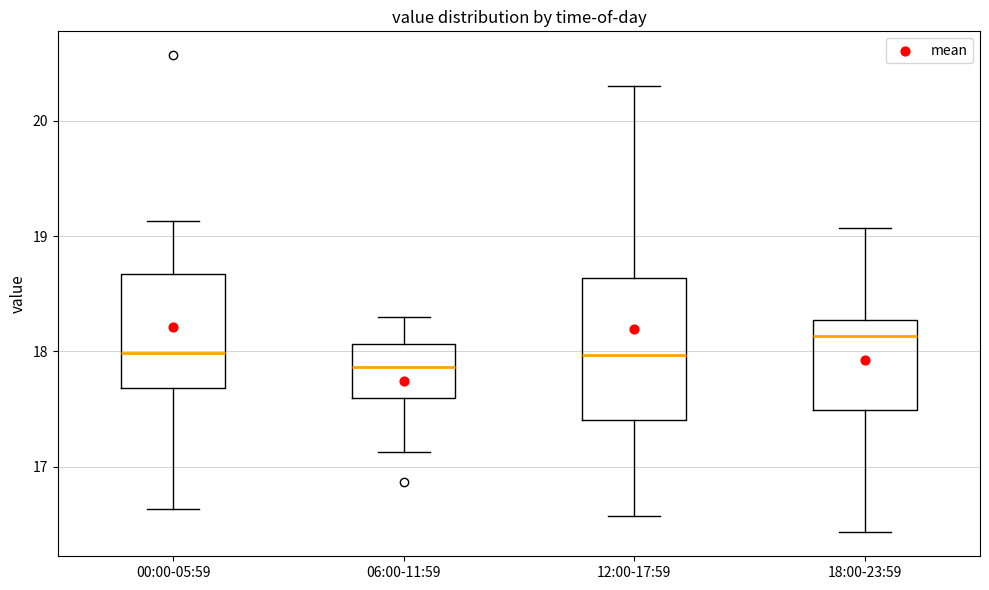

Where does the upper whisker of the box for 06:00-11:59 end on the y-axis? The values are not printed on the chart, so give them approximately, as read against the axis.

18.3